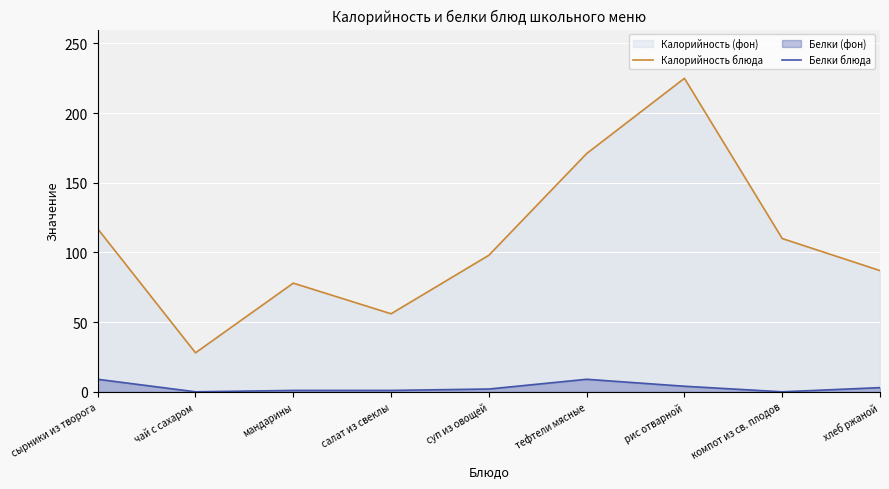

List the series in order of their overall mean, lowest first.

Белки блюда, Калорийность блюда